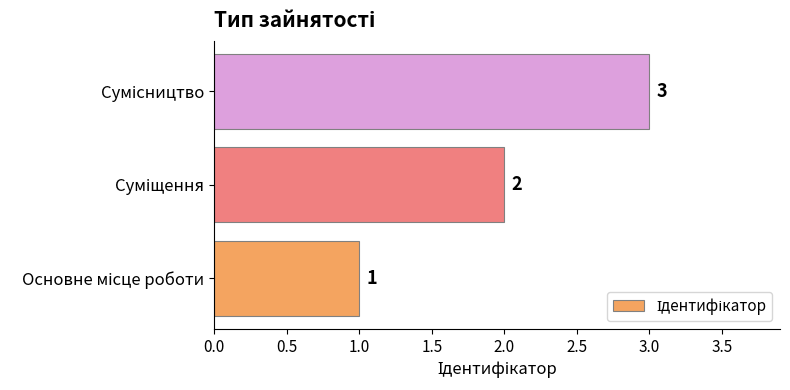

Count the values in the range 1 to 3.

3